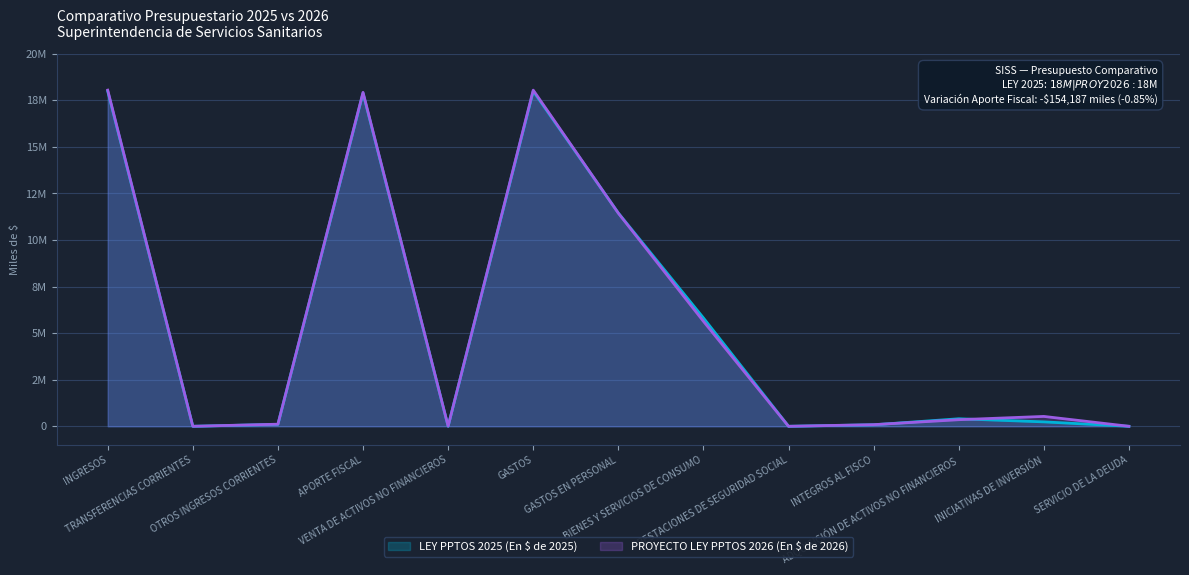

What is the sum of all LEY PPTOS 2025 (En $ de 2025) values?

71958464